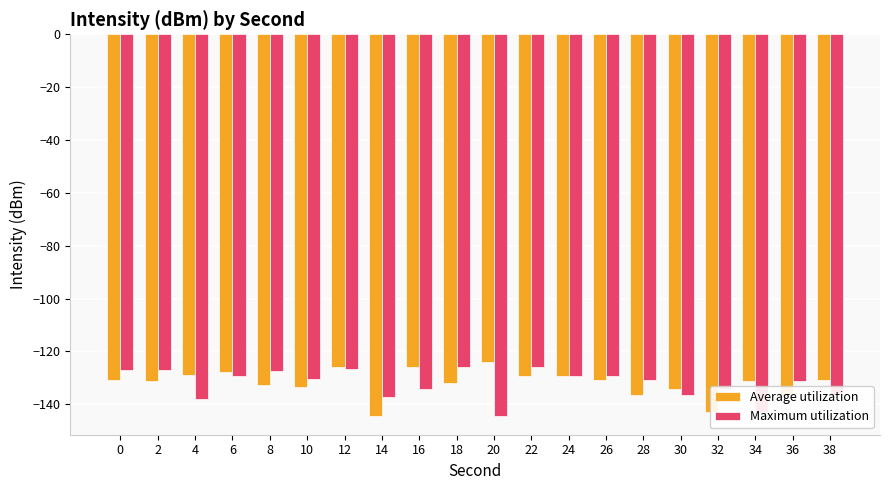

What is the average value of the Maximum utilization series?

-132.2